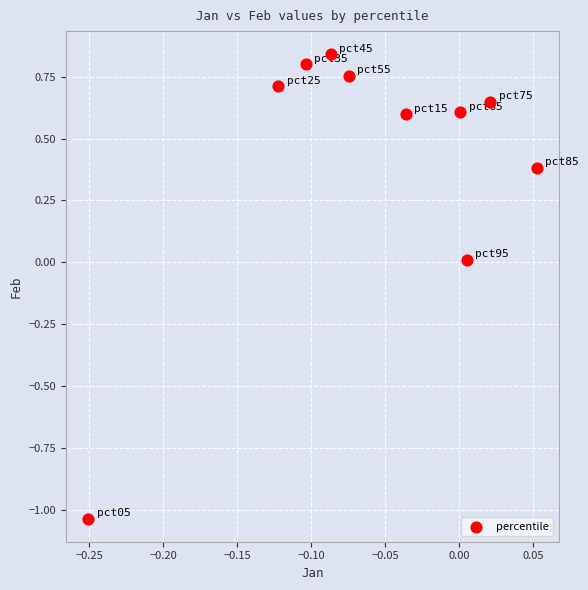

What is the range of X values (max minus min)?

0.3